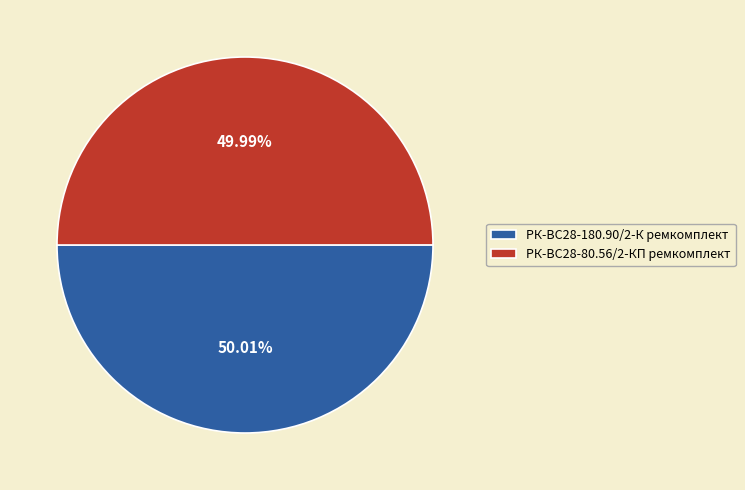

How many slices are in this pie chart?

2